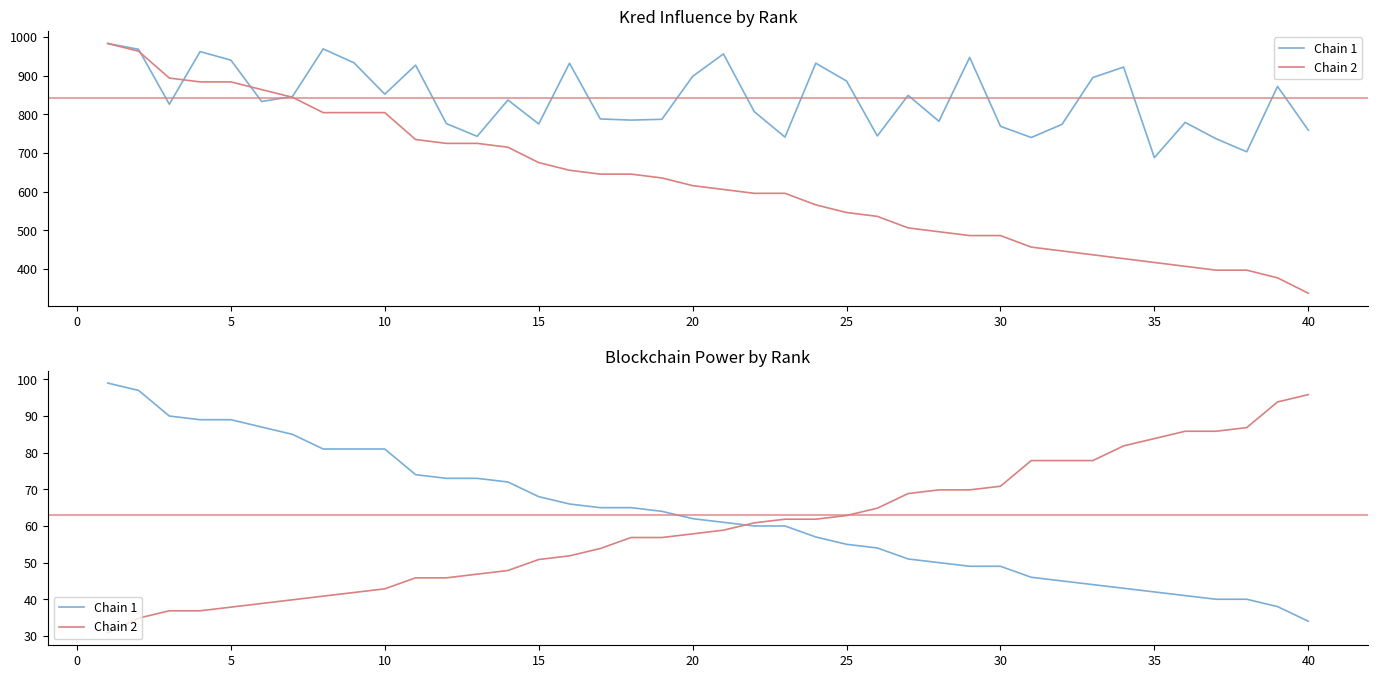

The value of Chain 2 at 10 is 11.1. True or false?

False